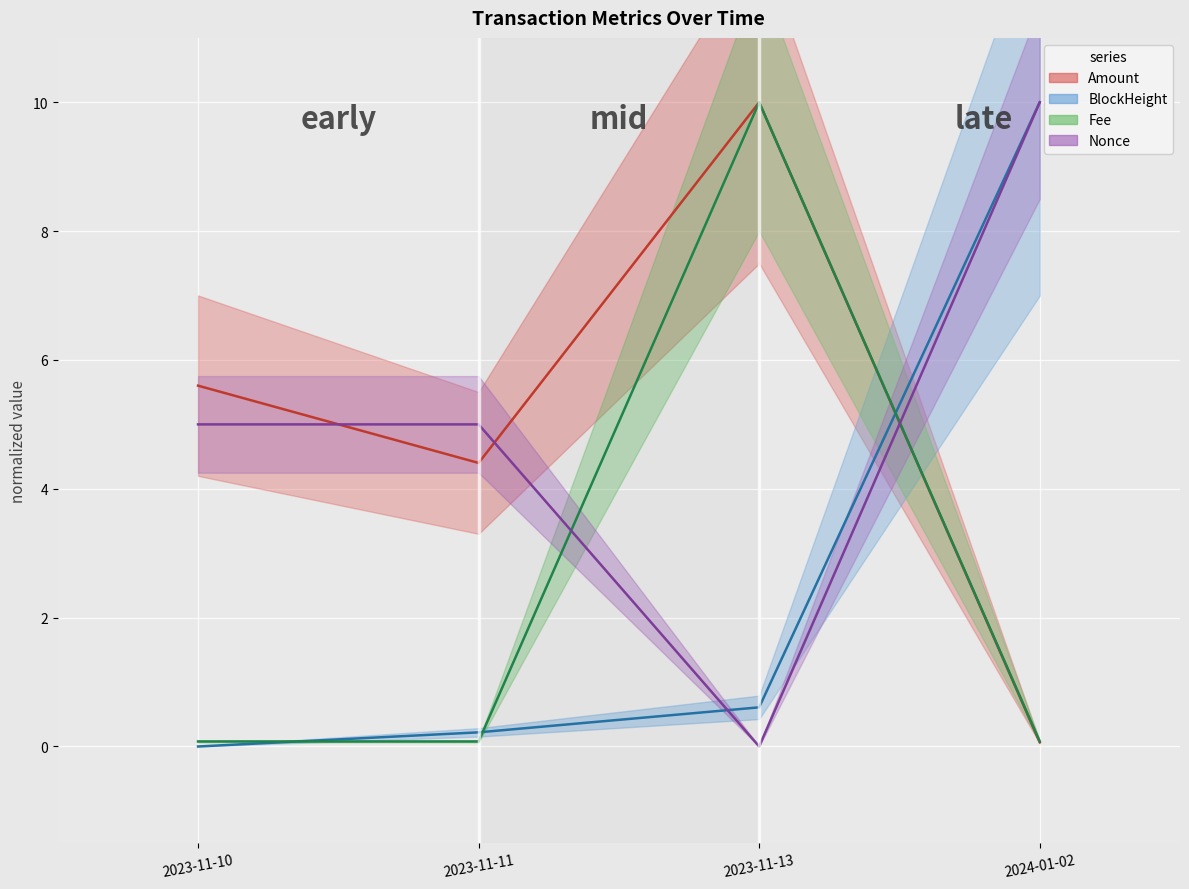

Where is the first local maximum for Amount_line?

2023-11-13